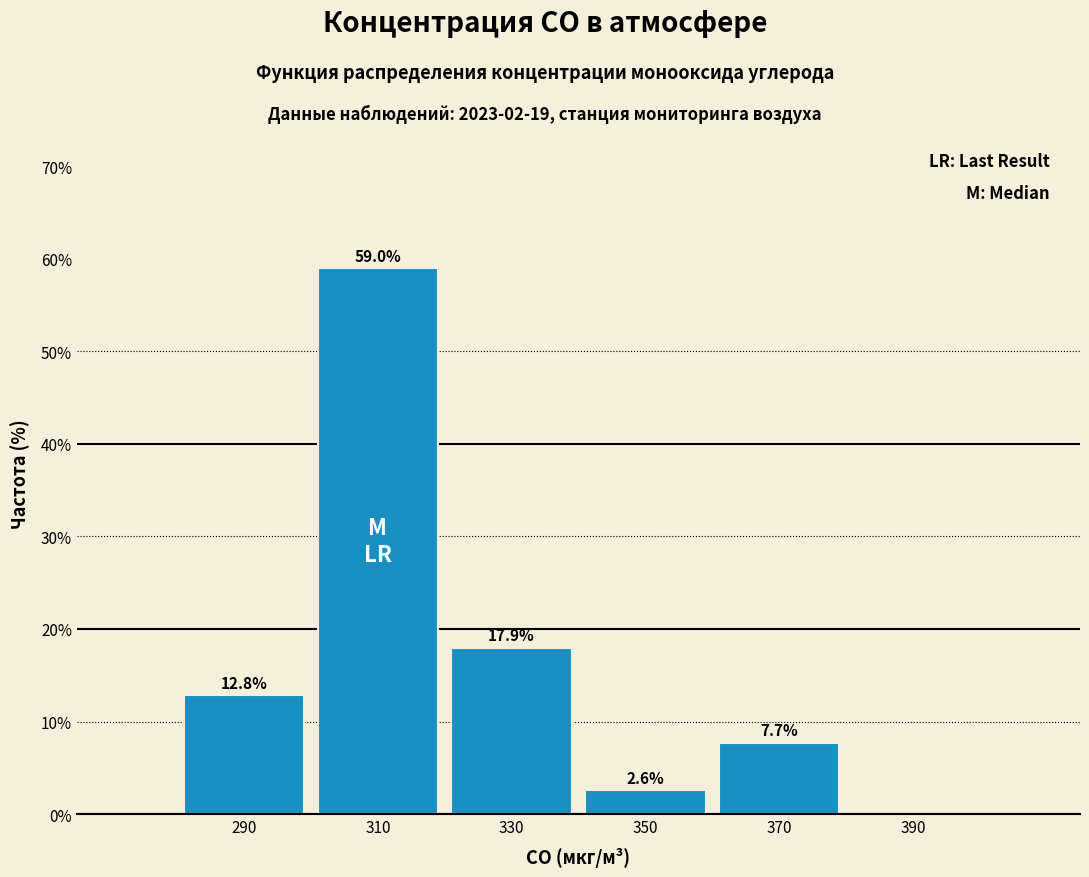

Over which range of the x-axis is the bar tallest?

300 to 320